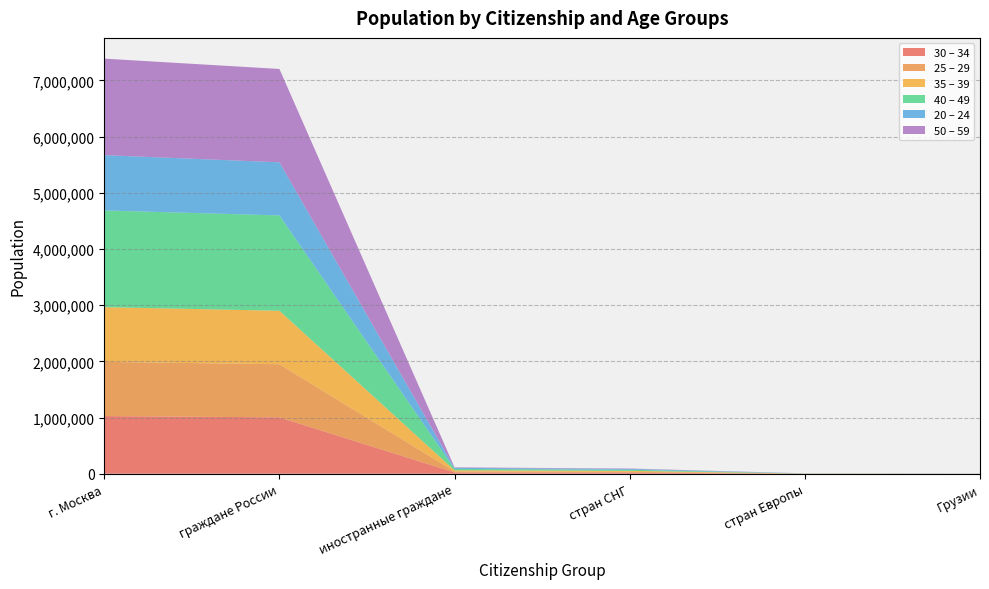

Reading left to right, what are all the values shown in this chart?

30 – 34: 1025707	1002556	22229	18686	978	586
25 – 29: 964254	945481	17931	14547	757	440
35 – 39: 973851	951941	21120	17632	1169	648
40 – 49: 1721415	1696242	24105	19339	2023	868
20 – 24: 983381	945481	17931	14547	757	440
50 – 59: 1717539	1660821	9536	7557	1149	503